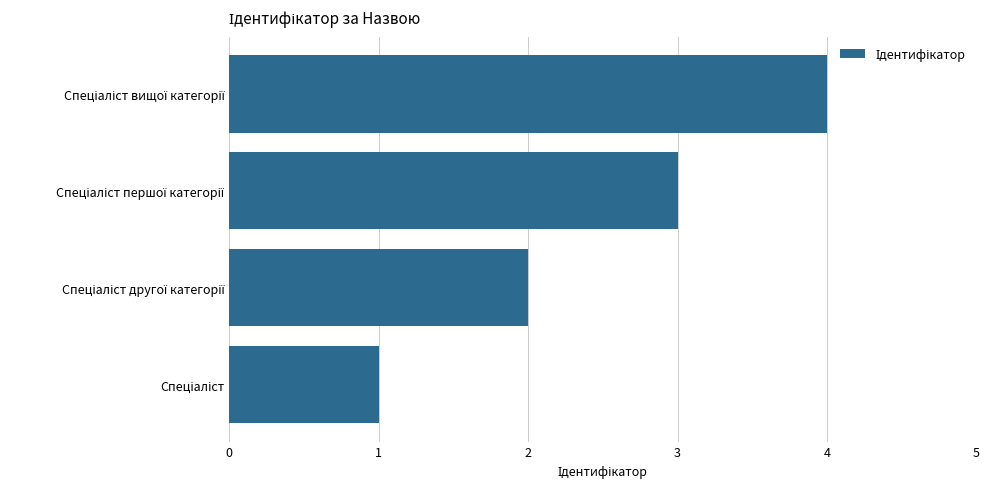

What is the greatest value displayed?

4